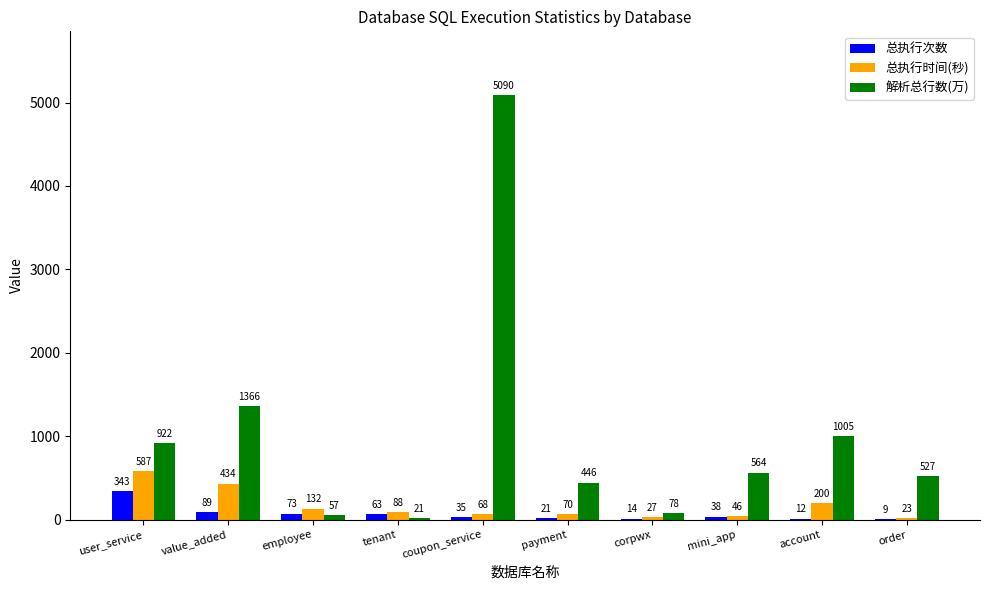

The 总执行次数 series shows 343 at user_service. True or false?

True